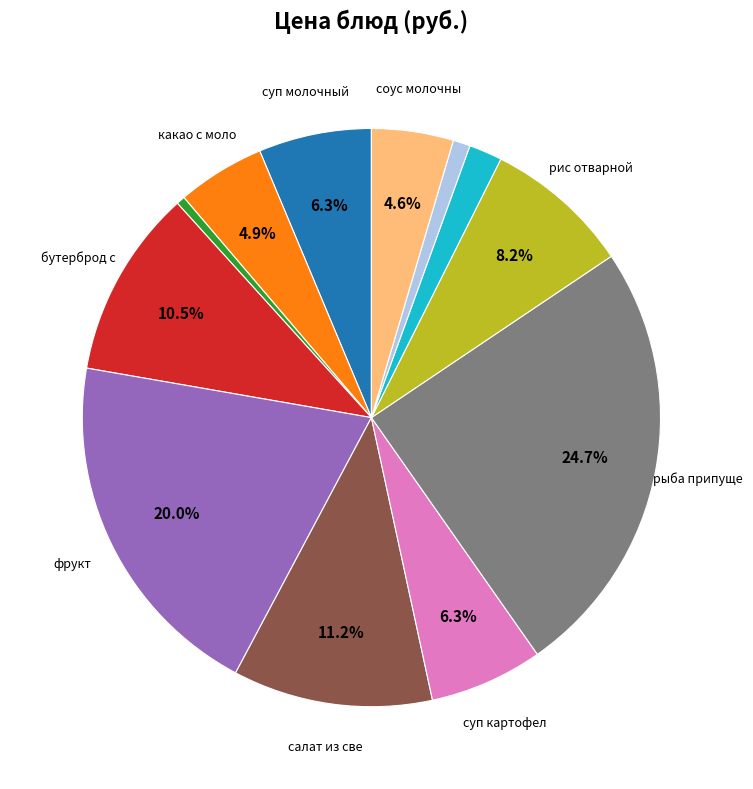

Is there any slice that represents more than half of the pie?

No